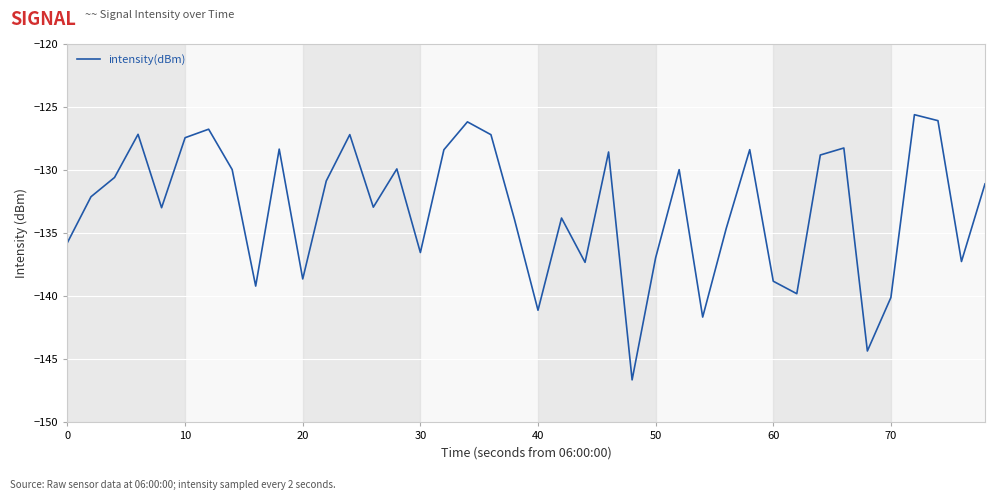

How many values are below -131?

21